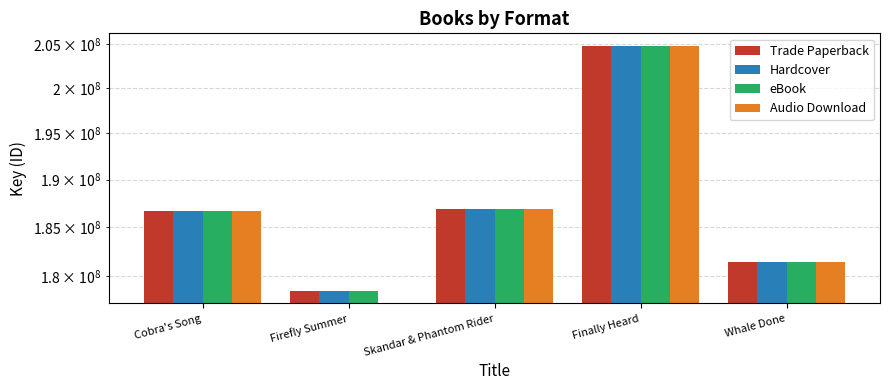

Where does the eBook series first go above 186705094?

Skandar & Phantom Rider